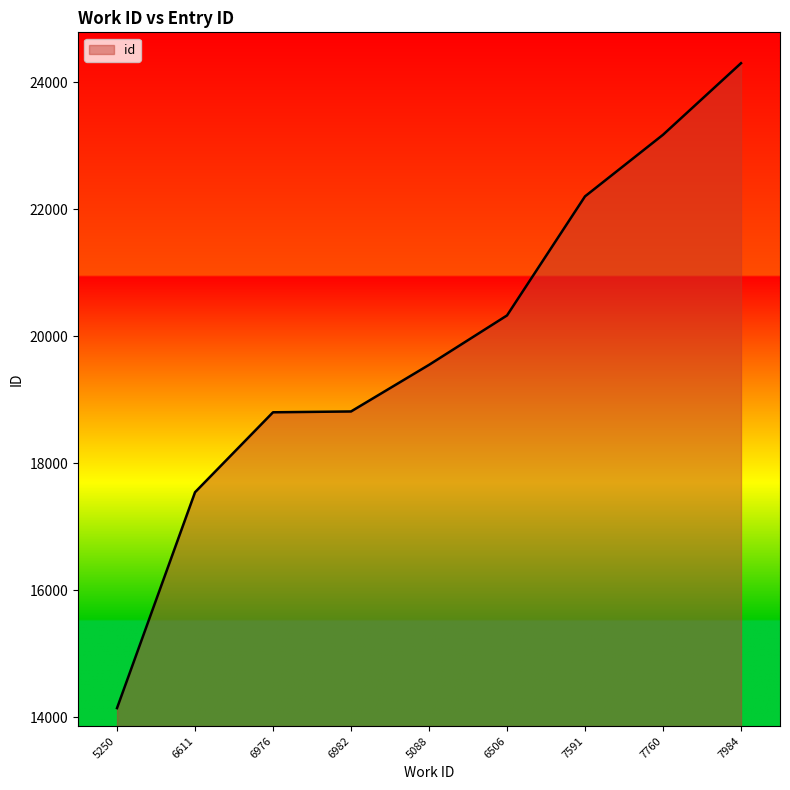

True or false: the data shows 28235 at 6976.

False